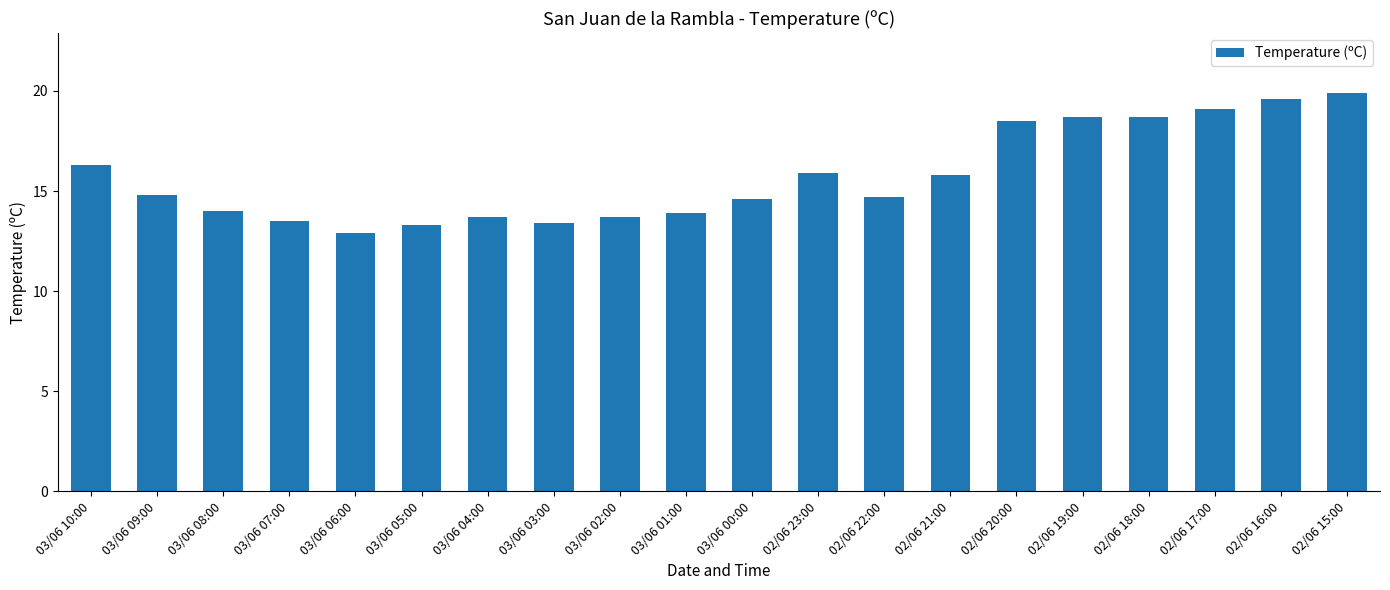

The chart shows a value of 5.0 at 03/06 01:00. True or false?

False